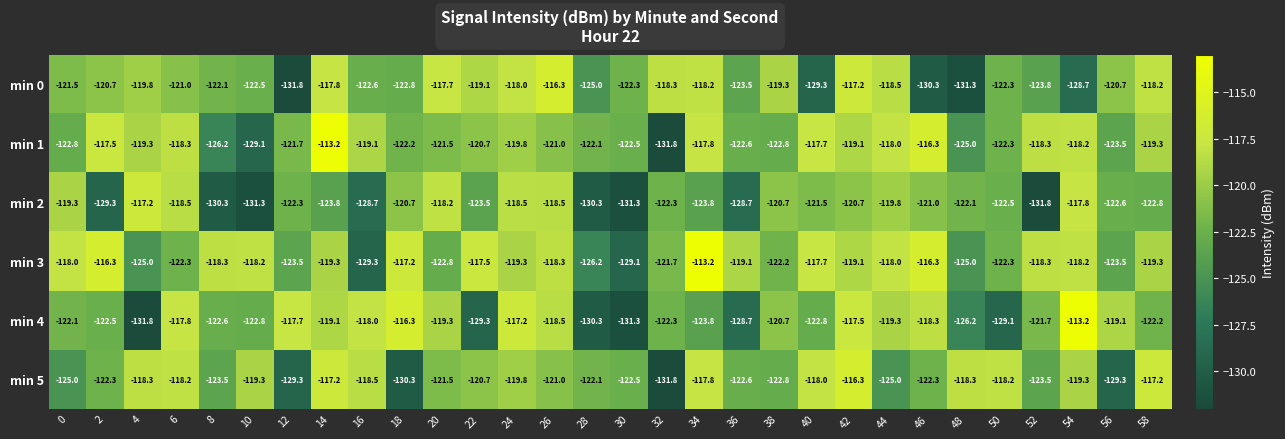

What is the difference between the maximum and minimum values in the min 5 series?

15.5